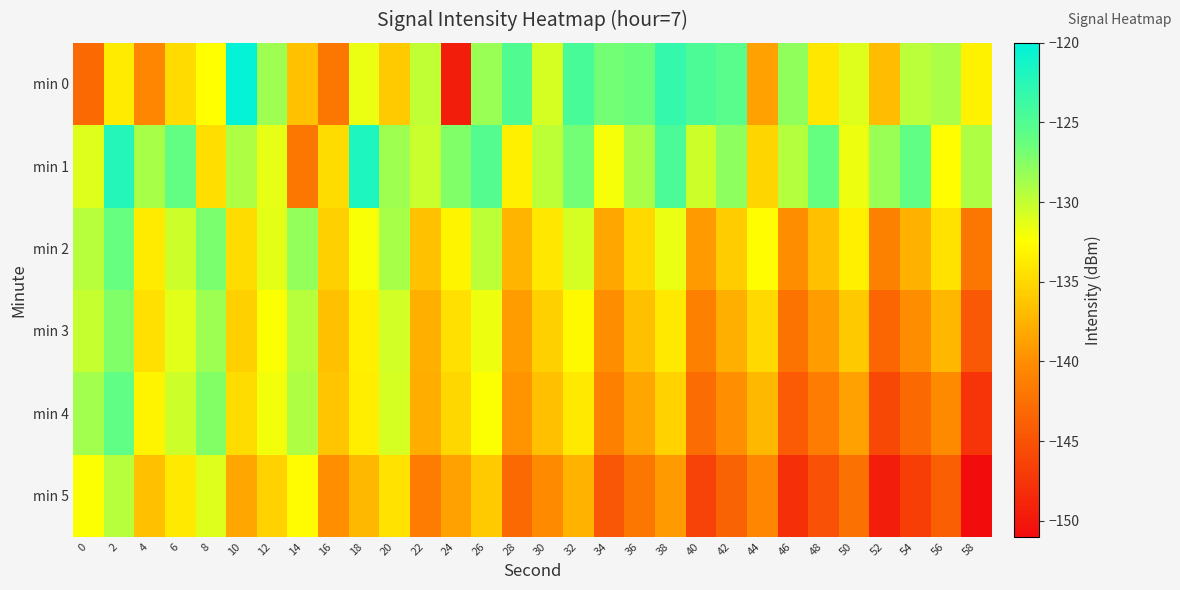

Which series has the widest spread of values?

min 0